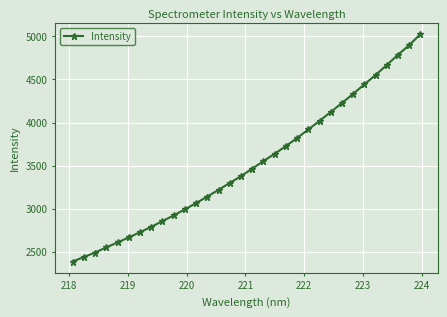

What is the value of the 24th point from the left?

4122.0